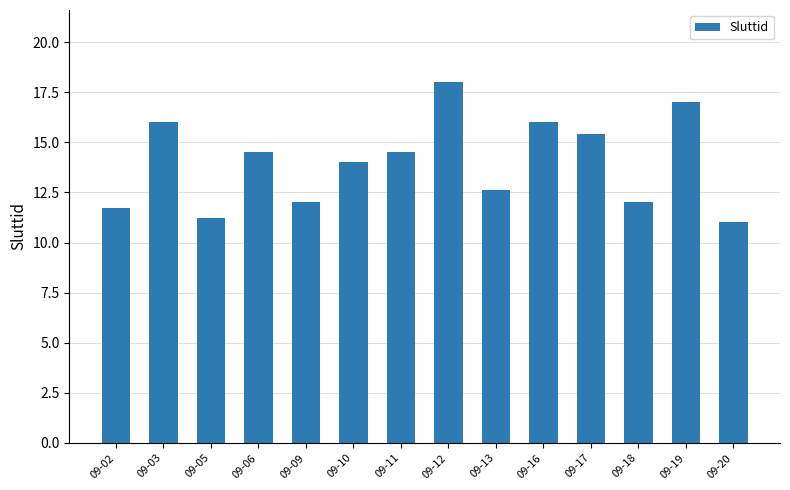

Read the value at 09-06.

14.5